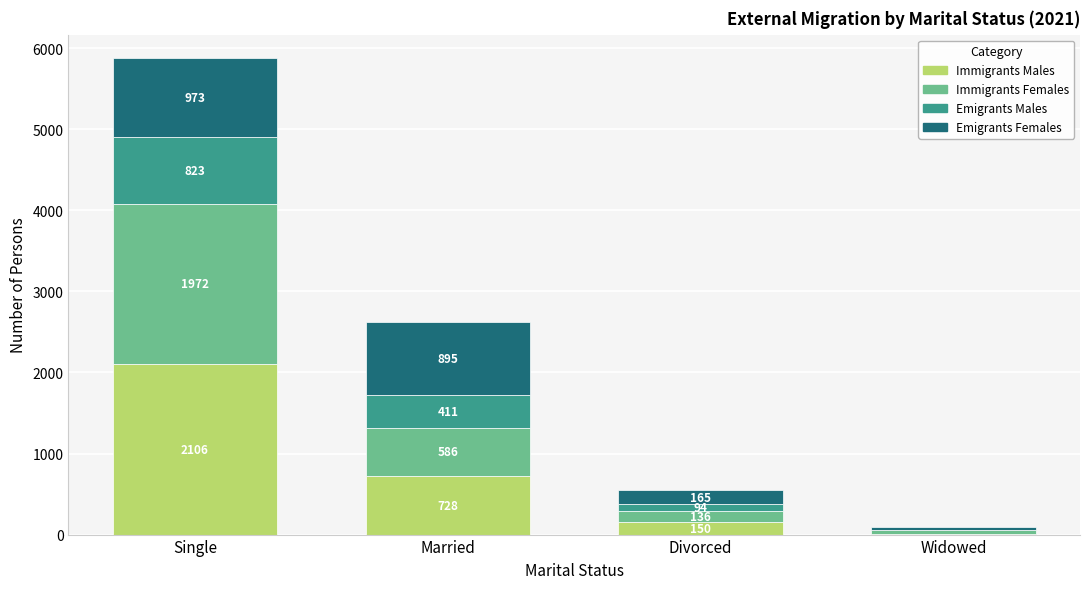

The value of Immigrants Males at Single is 3664. True or false?

False